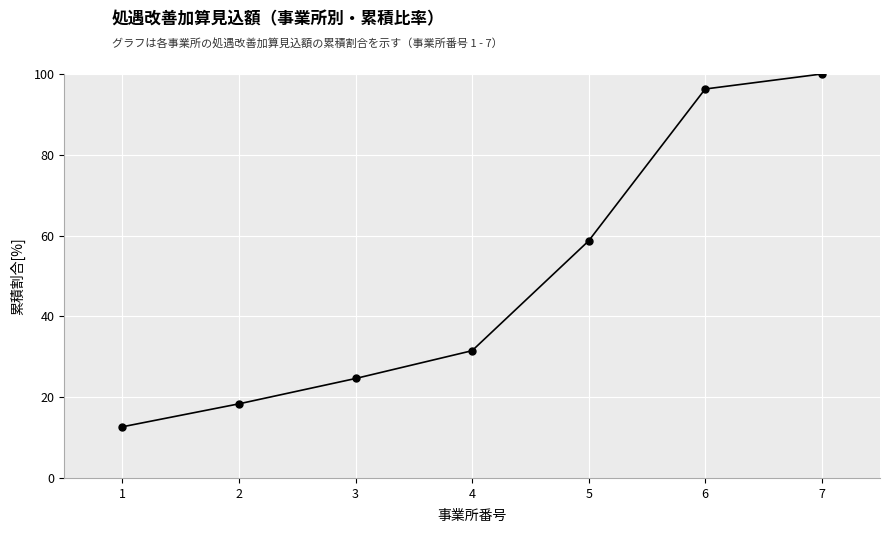

True or false: the data has more than 2 interior local peaks.

False